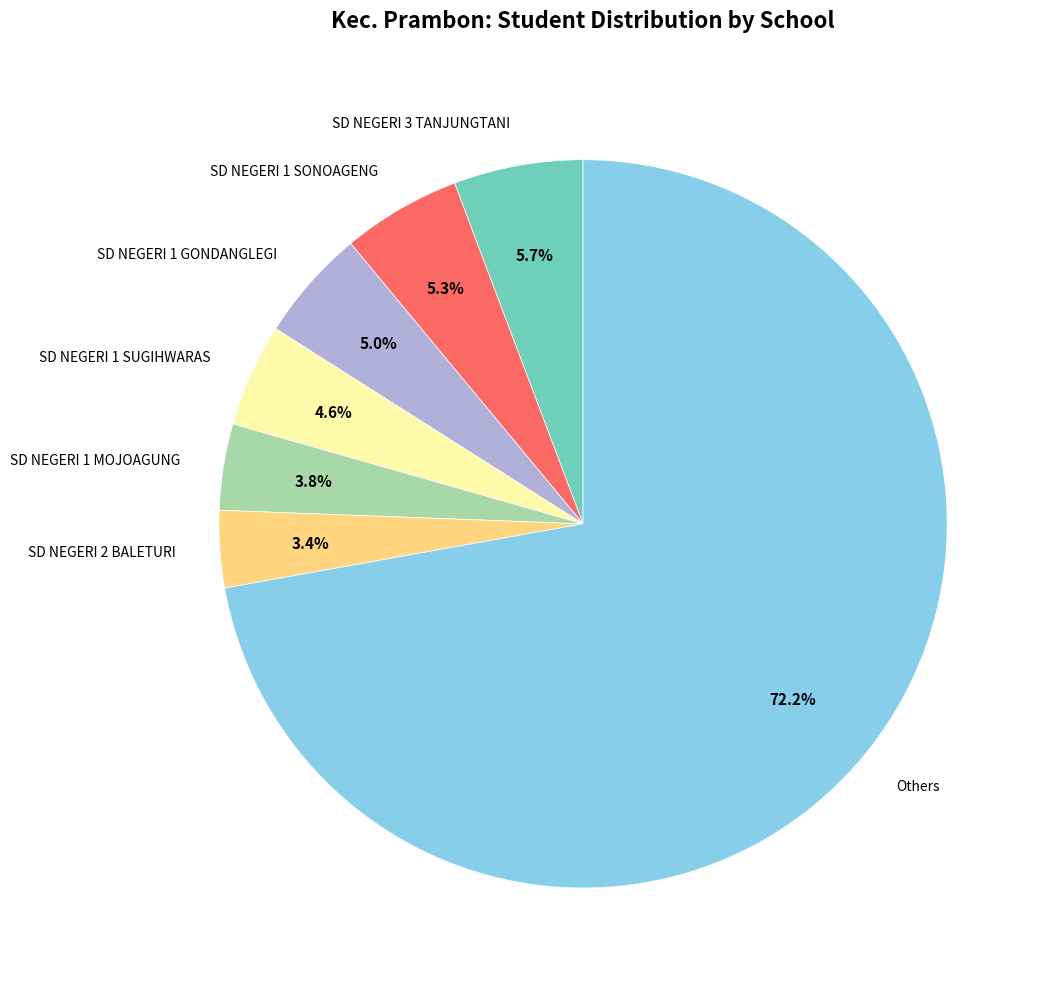

What percentage do SD NEGERI 1 GONDANGLEGI and SD NEGERI 2 BALETURI together represent?

8.4%